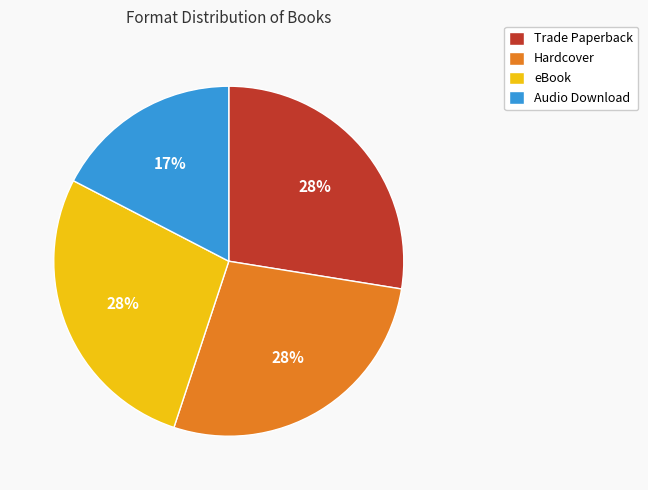

Which has a higher value, Hardcover or Audio Download?

Hardcover